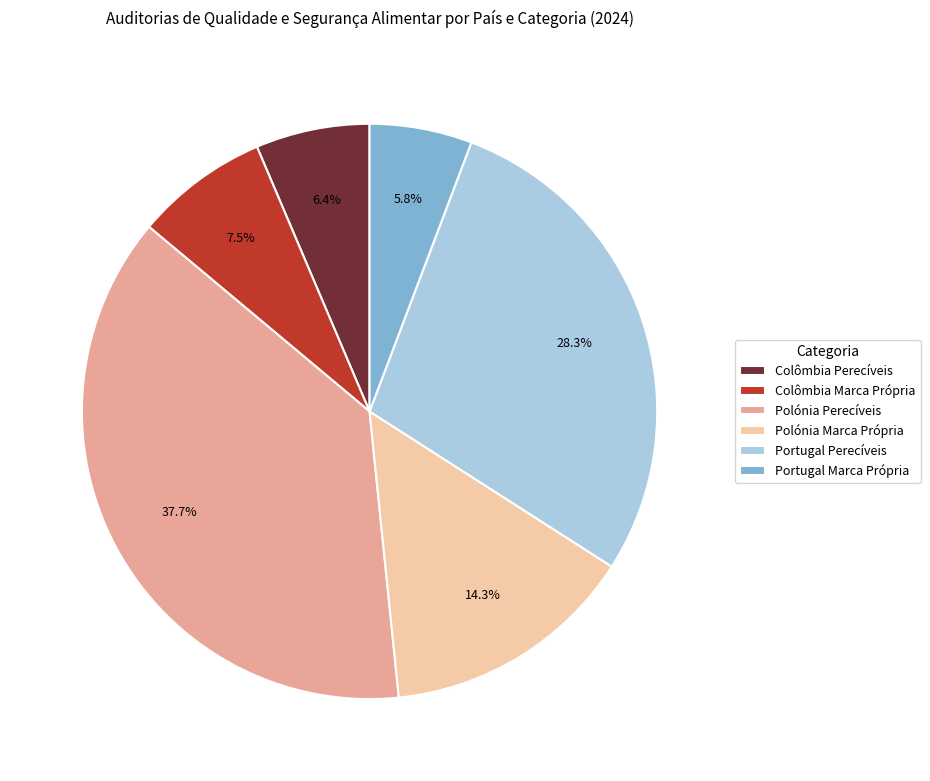

What portion of the pie excludes Polónia Perecíveis?

62.3%